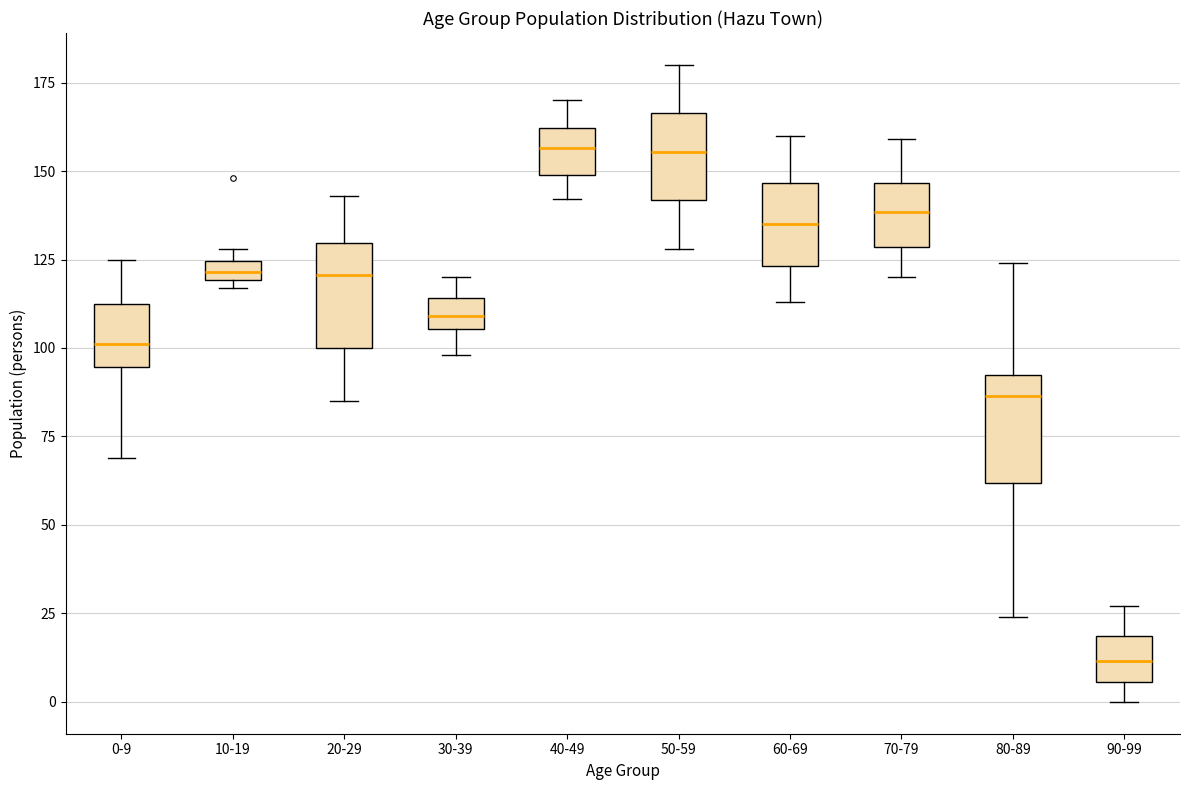

Which box's median line is the lowest?

90-99